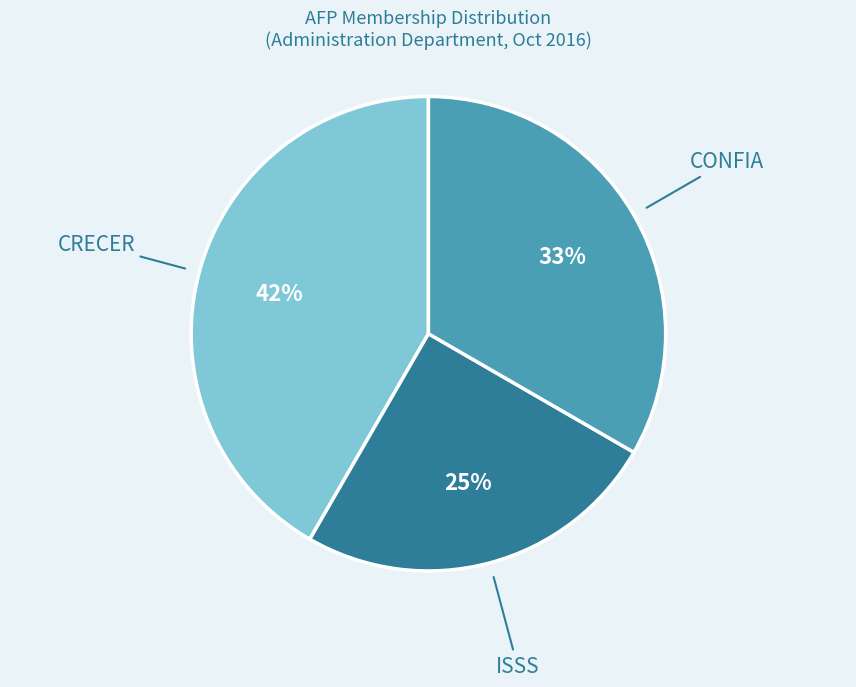

To the nearest percent, what is the average slice percentage?

33%